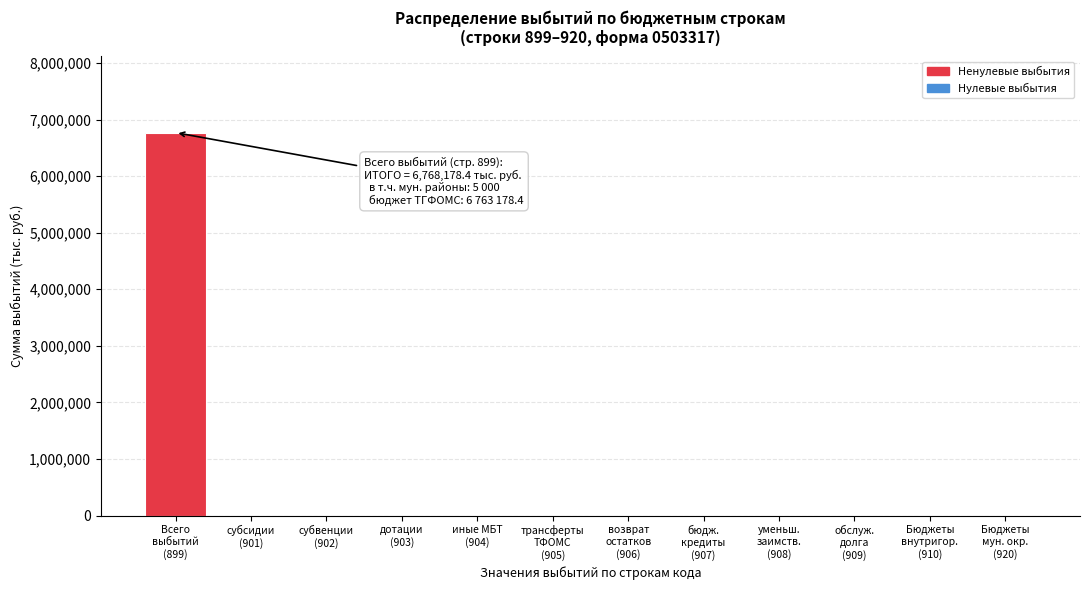

What is the sum of all values?

6768178.4